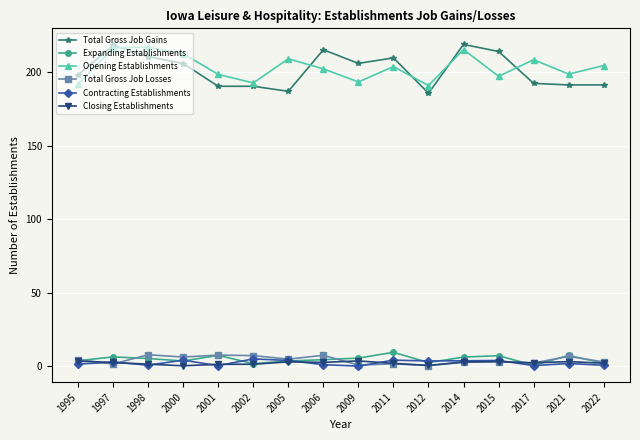

What is the sum of all Total Gross Job Gains values?

3226.1